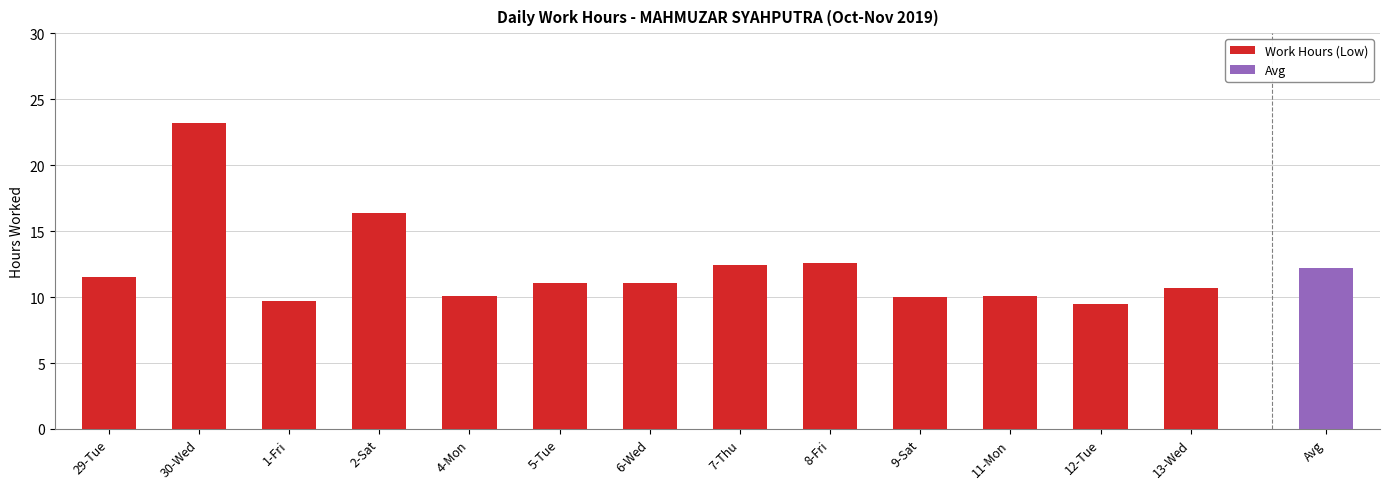

Rank the categories by value from lowest to highest.

12-Tue, 1-Fri, 9-Sat, 11-Mon, 4-Mon, 13-Wed, 5-Tue, 6-Wed, 29-Tue, 7-Thu, 8-Fri, 2-Sat, 30-Wed